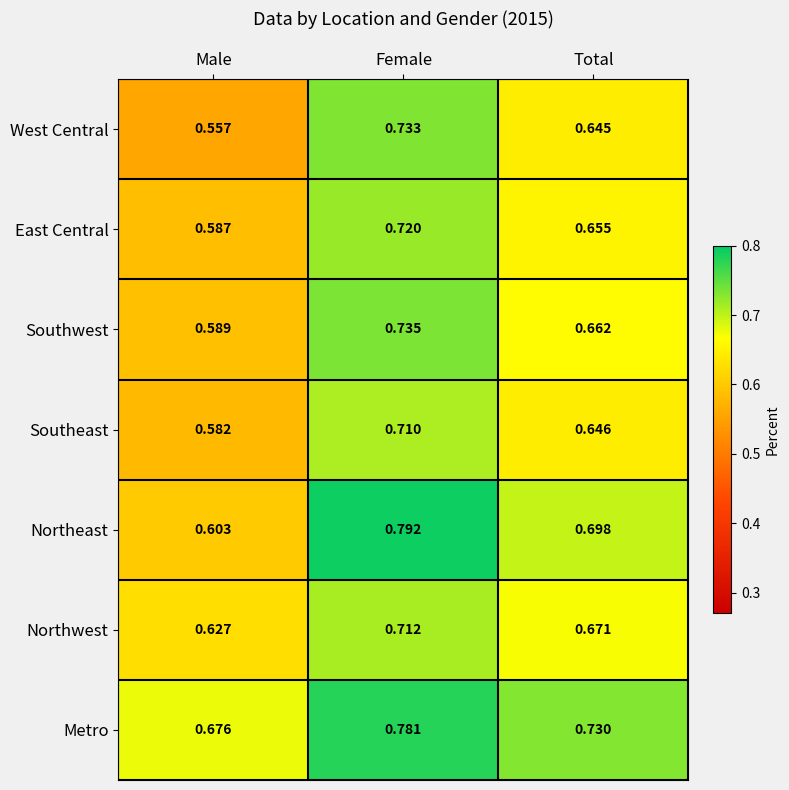

At which category is the sum across all series the highest?

Female